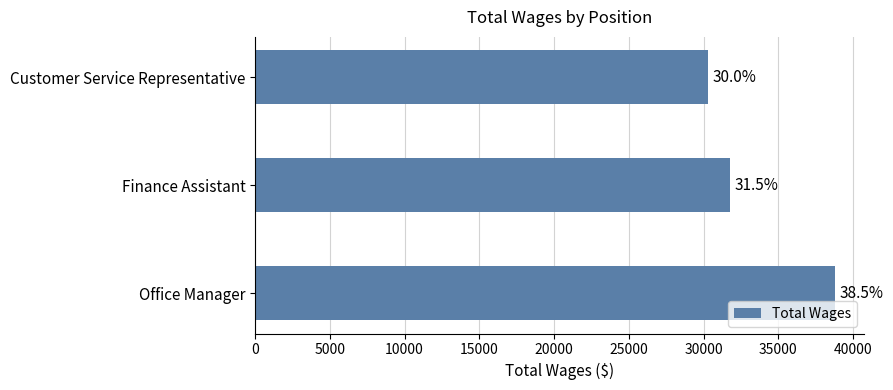

How many bars are there in total?

3